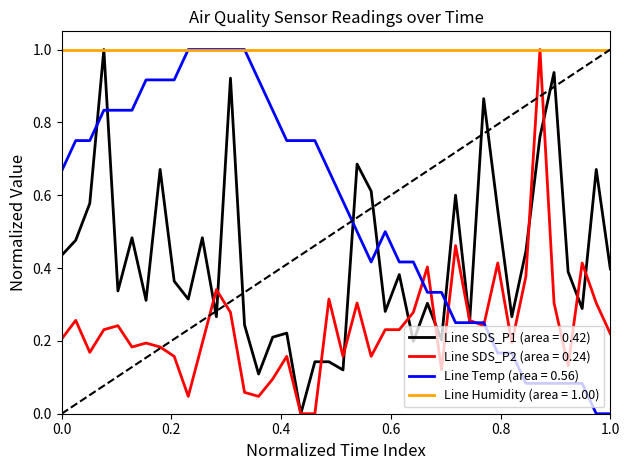

Rank the series by their average value, from highest to lowest.

Line Humidity (area = 1.00), Line Temp (area = 0.56), Line SDS_P1 (area = 0.42), Line SDS_P2 (area = 0.24)